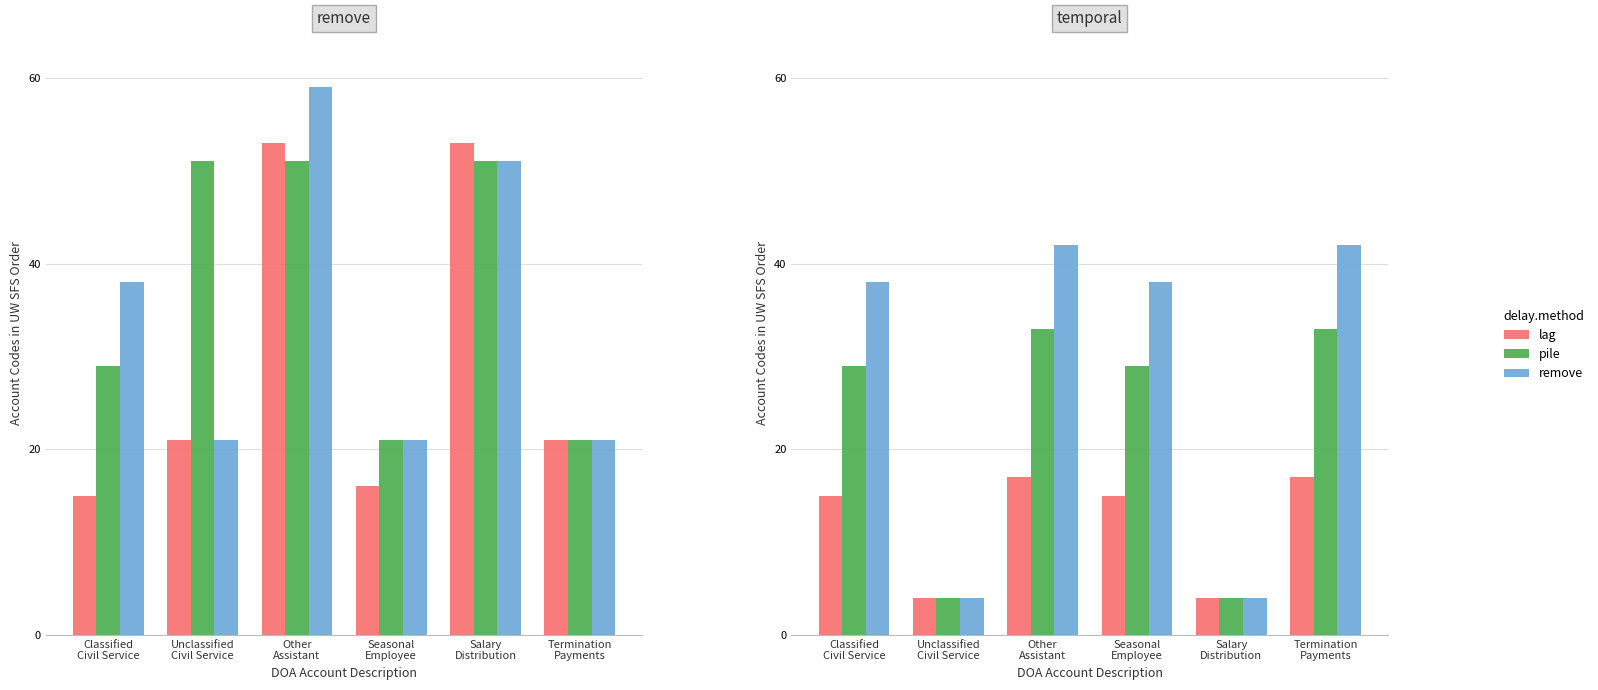

The pile series shows 7 at Unclassified
Civil Service. True or false?

False